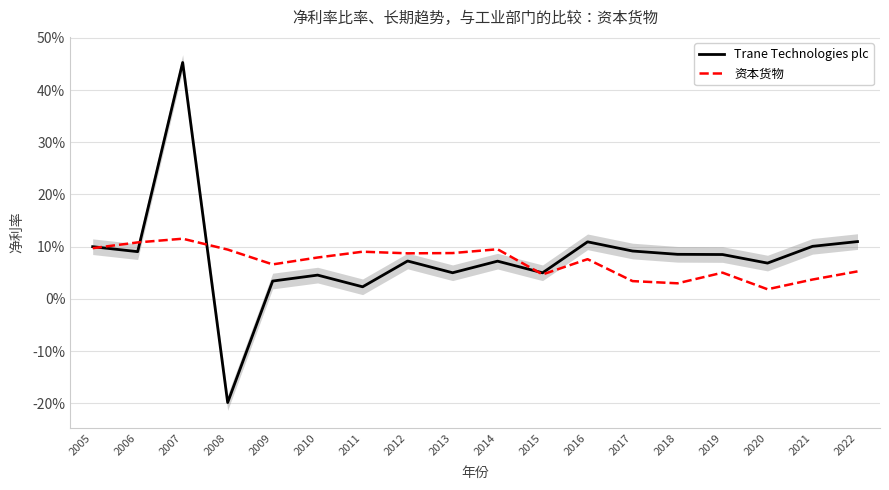

At which category does Trane Technologies plc reach its first local valley?

2006